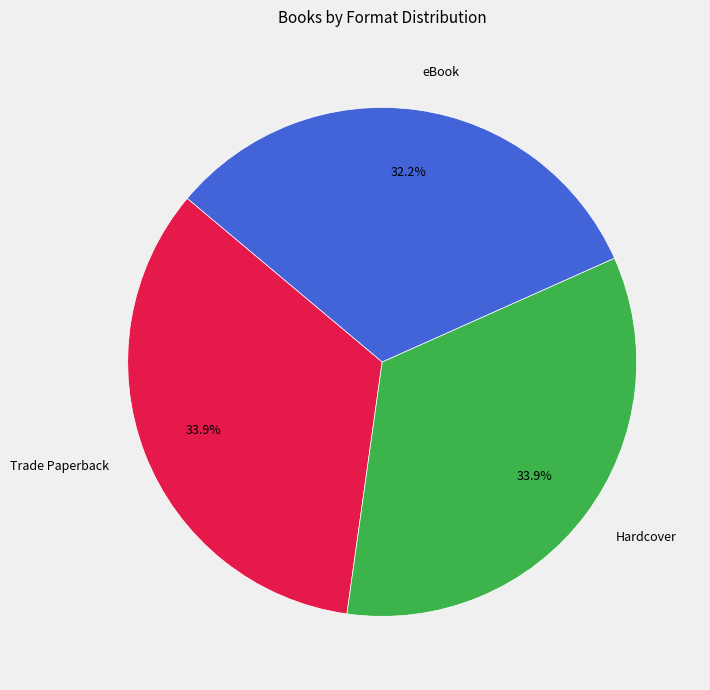

Do eBook and Hardcover together represent more than half of the pie?

Yes